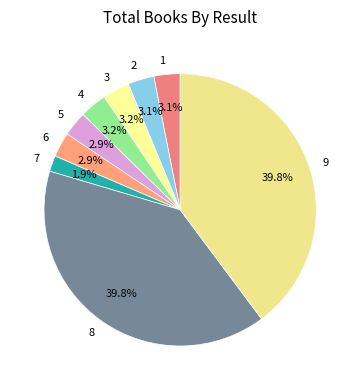

True or false: 2 accounts for 3% of the total.

True